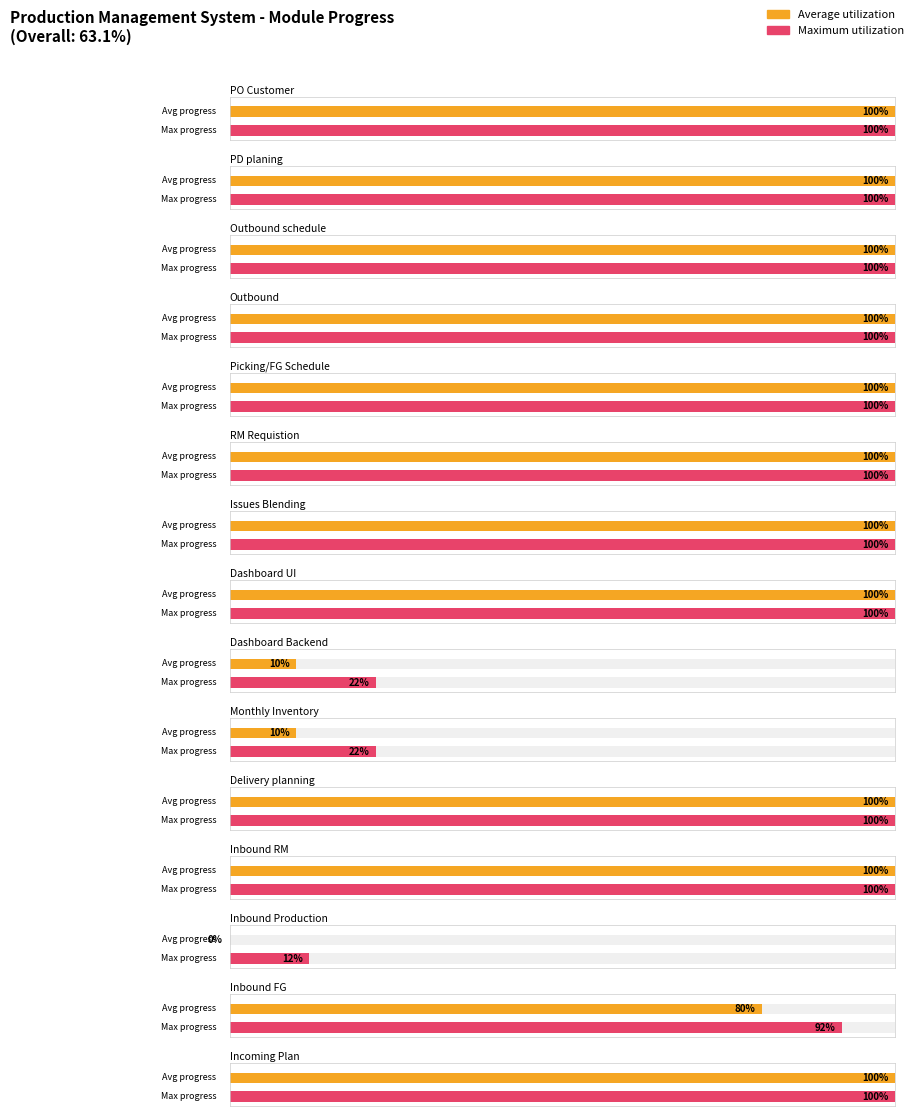

What value does the Average utilization series have at Outbound schedule?

1.0